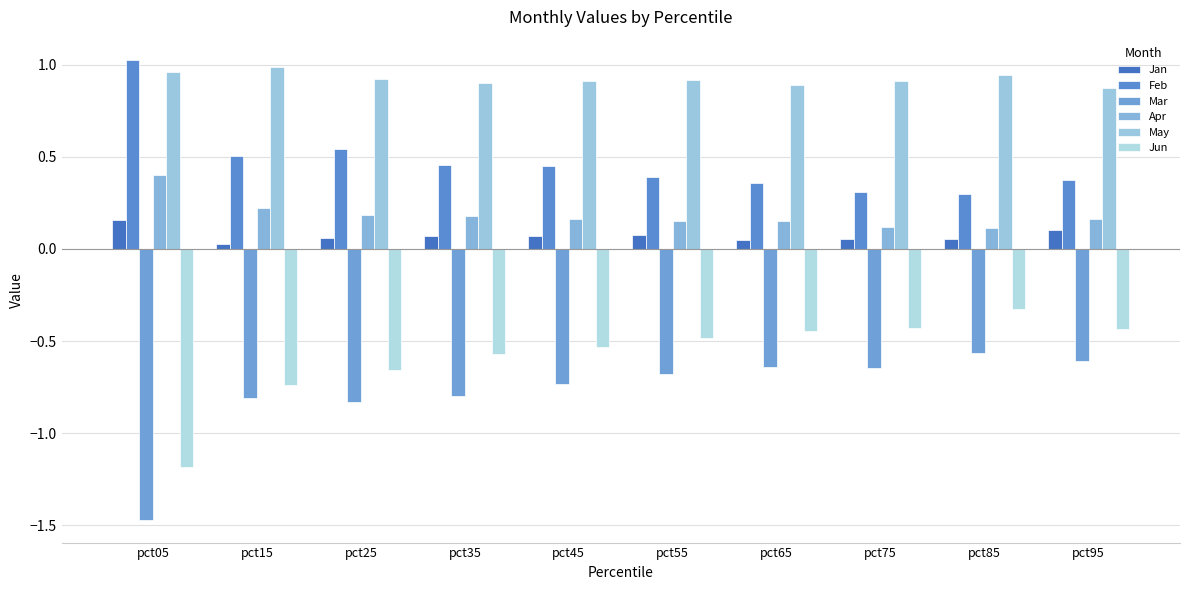

What is the value of the Feb bar at the 2nd from the left?

0.5